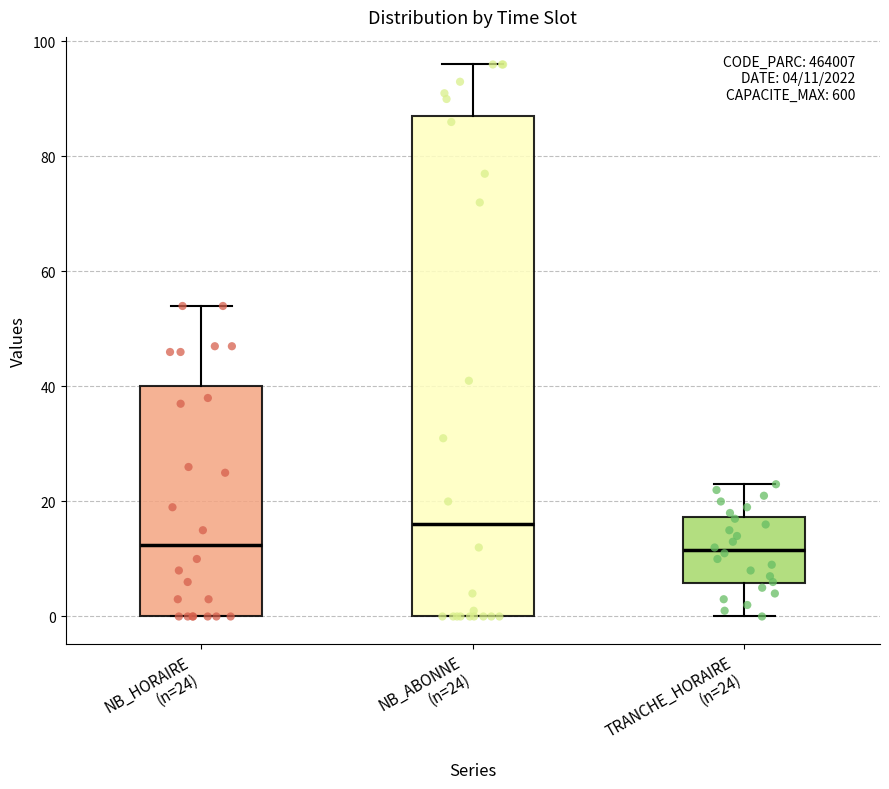

Comparing the boxes themselves (not the whiskers), which one is the tallest?

NB_ABONNE (n=24)